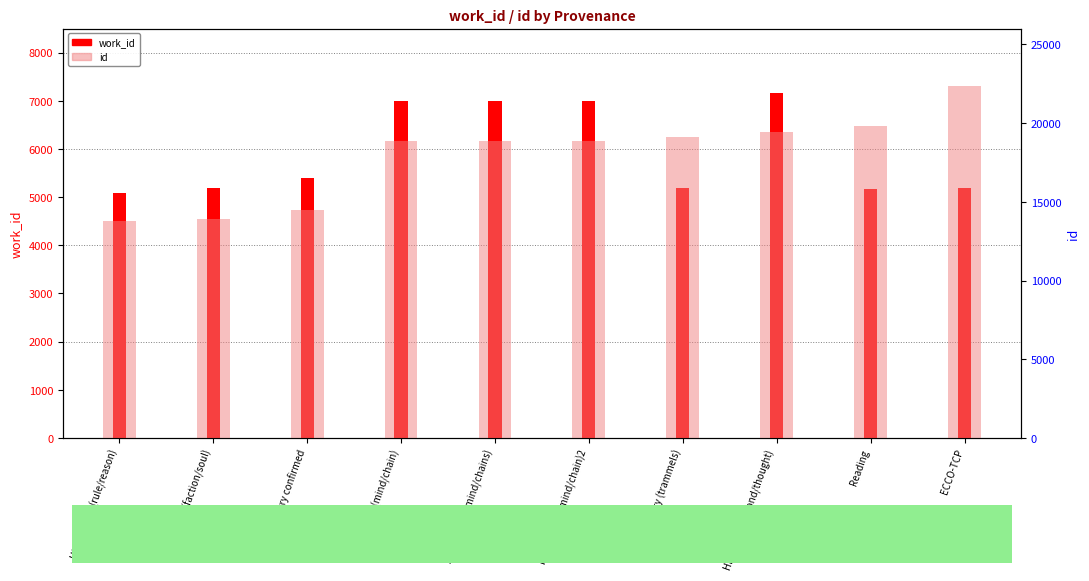

What is the sum of all work_id values?

59385